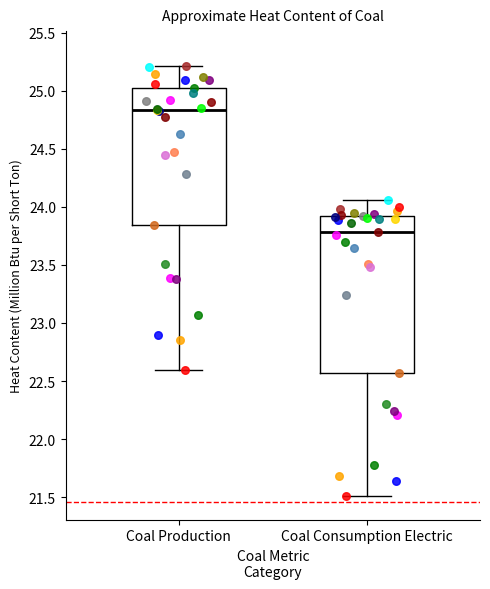

Which box is the tallest, from its lower edge to its upper edge?

Coal Consumption Electric